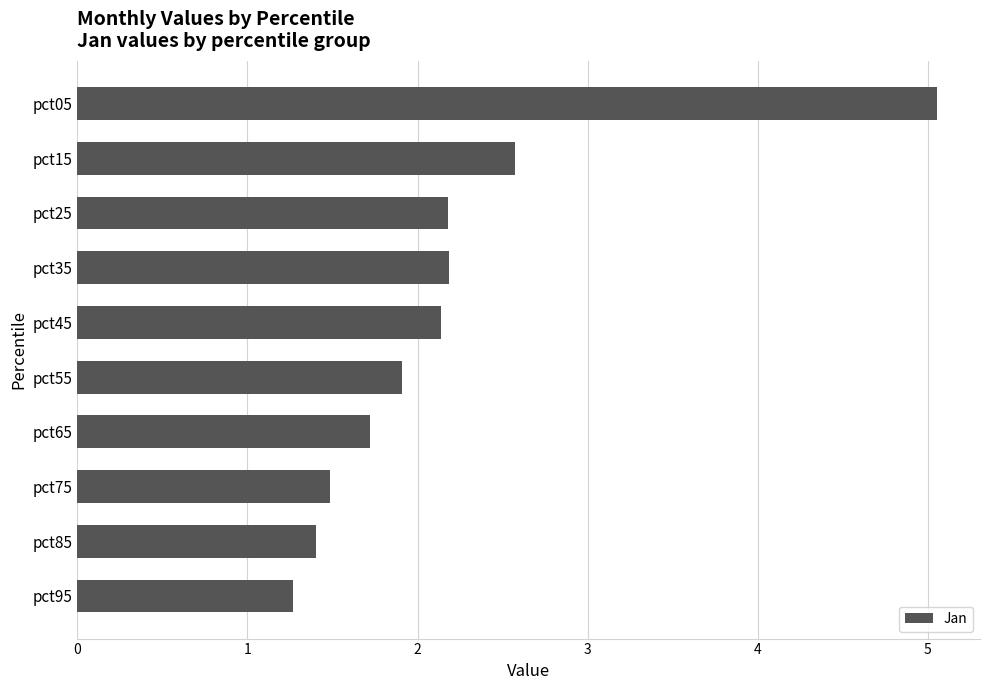

Between pct25 and pct85, which is larger?

pct25